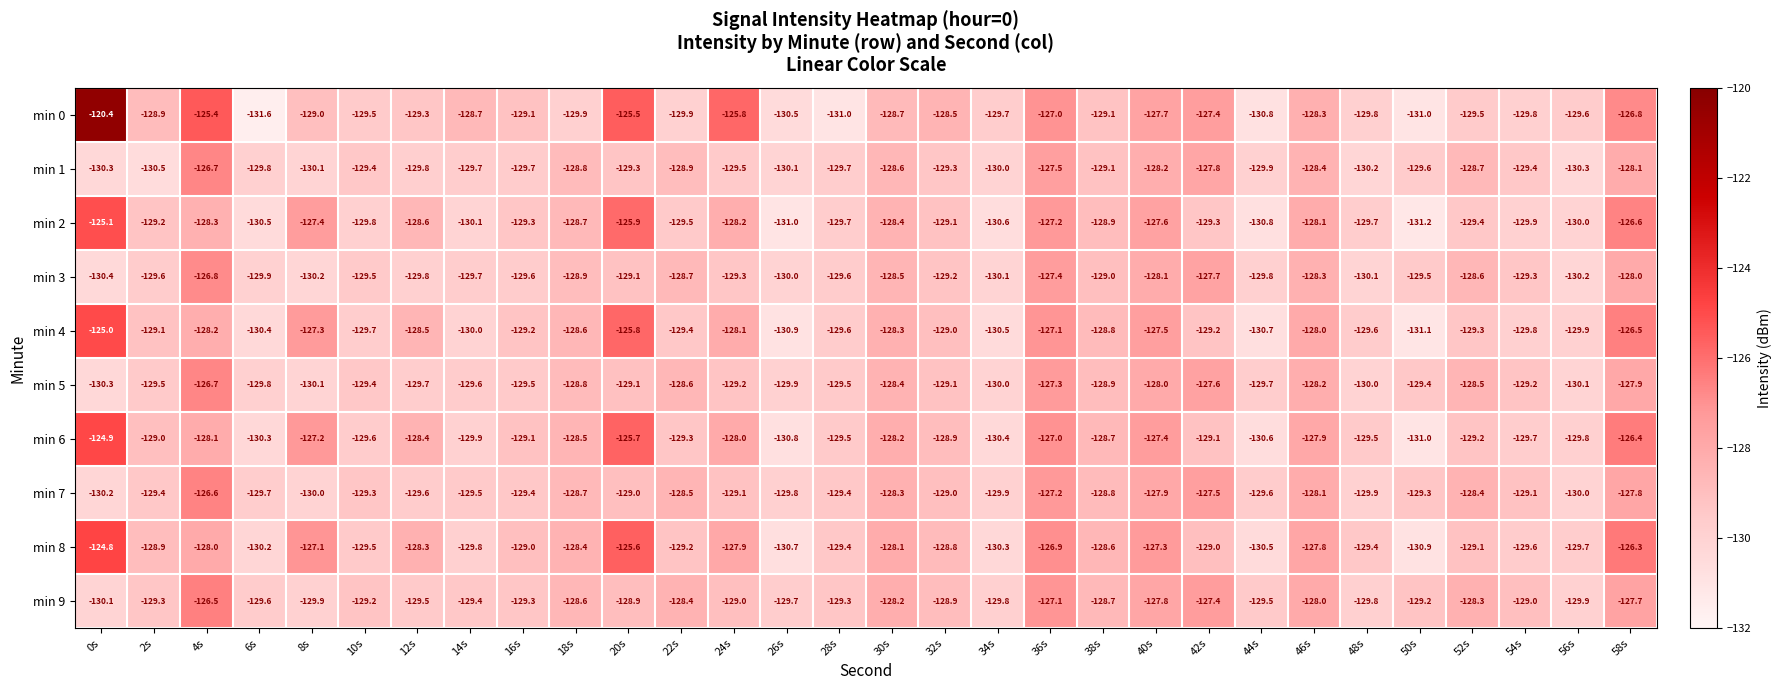

What is the sum of the min 4 values at 38s and 58s?

-255.3